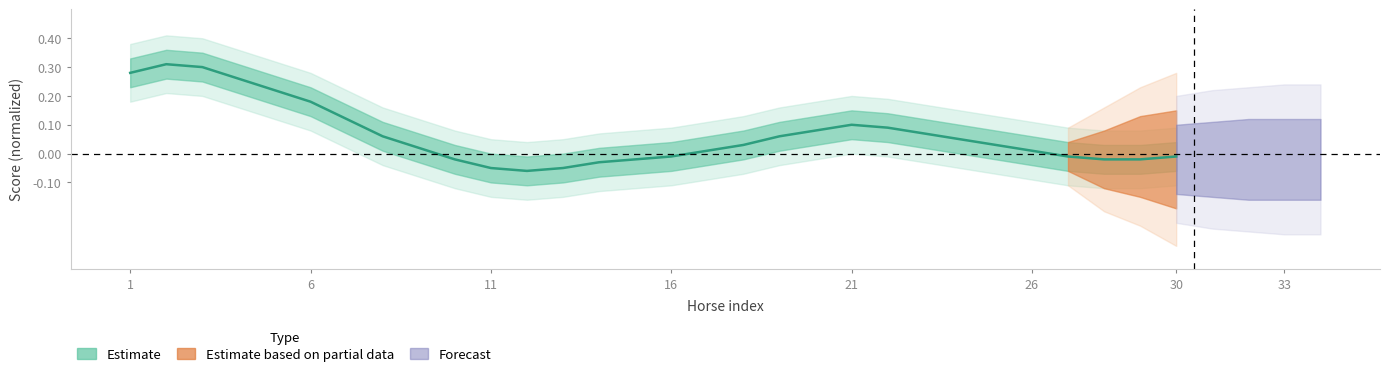

Which has a higher value, 15 or 22?

22